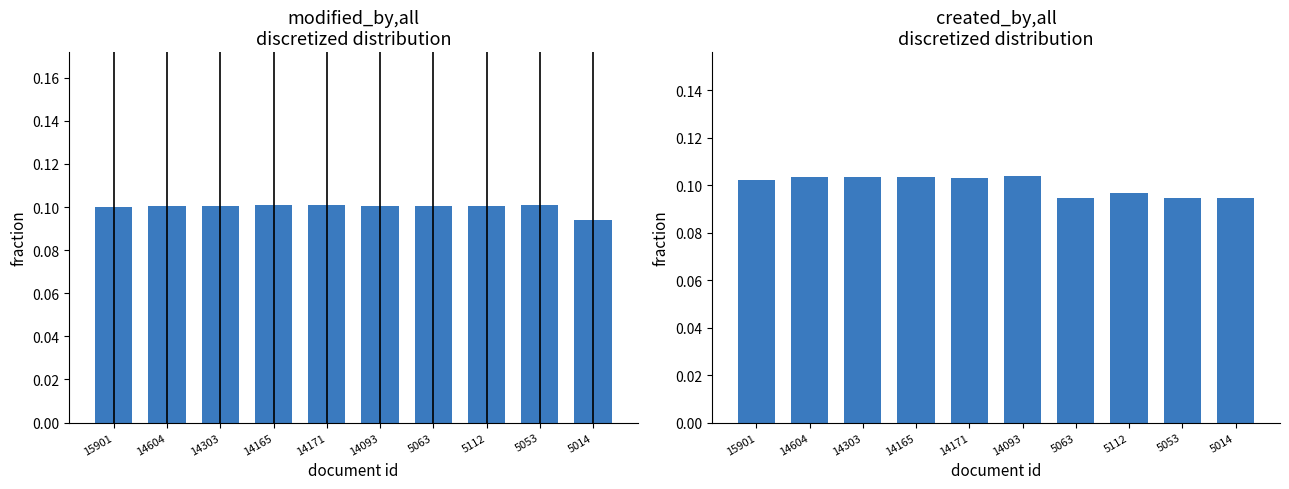

What is the average value of the created_by series?

0.1